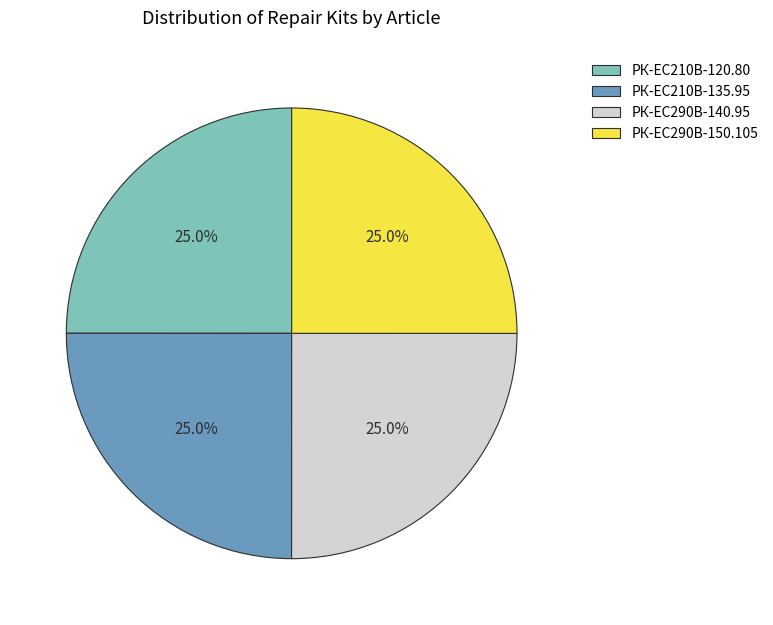

To the nearest percent, what portion does РК-ЕС290В-150.105 represent?

25%